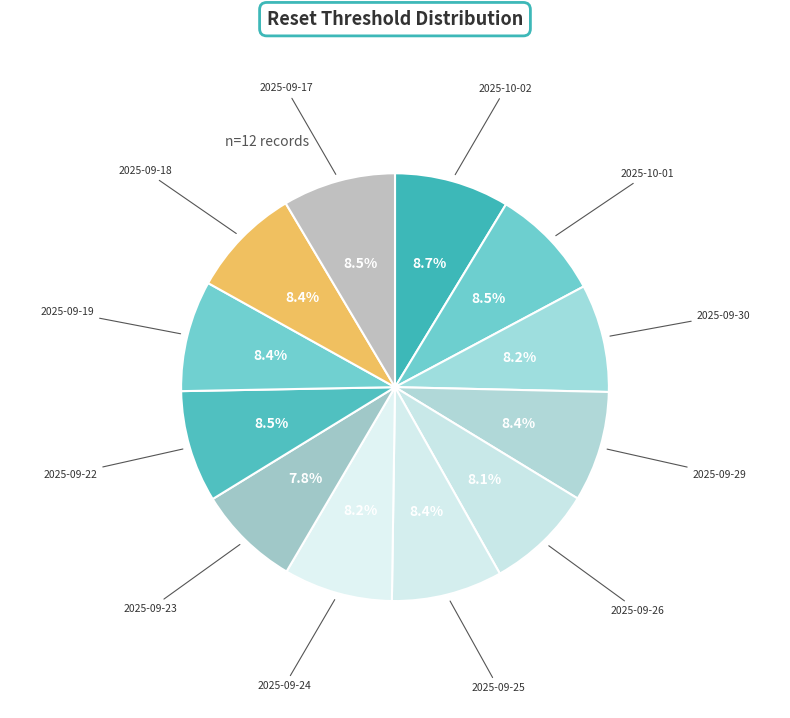

Does any single category account for the majority?

No